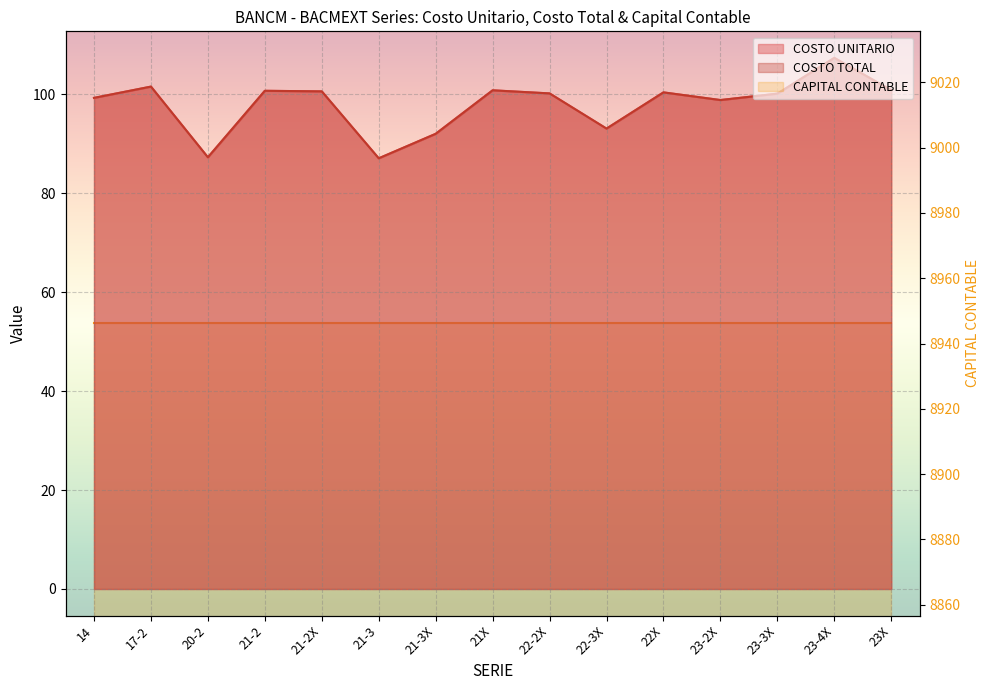

Does the chart display data point markers on the line(s)?

No